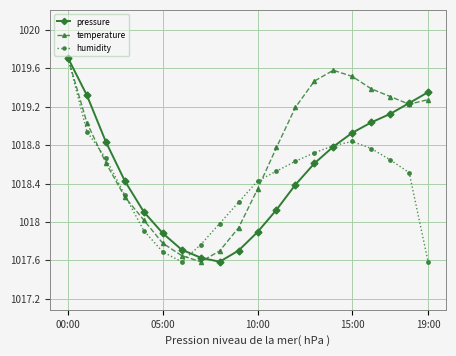

Which series has the largest total across all categories?

temperature